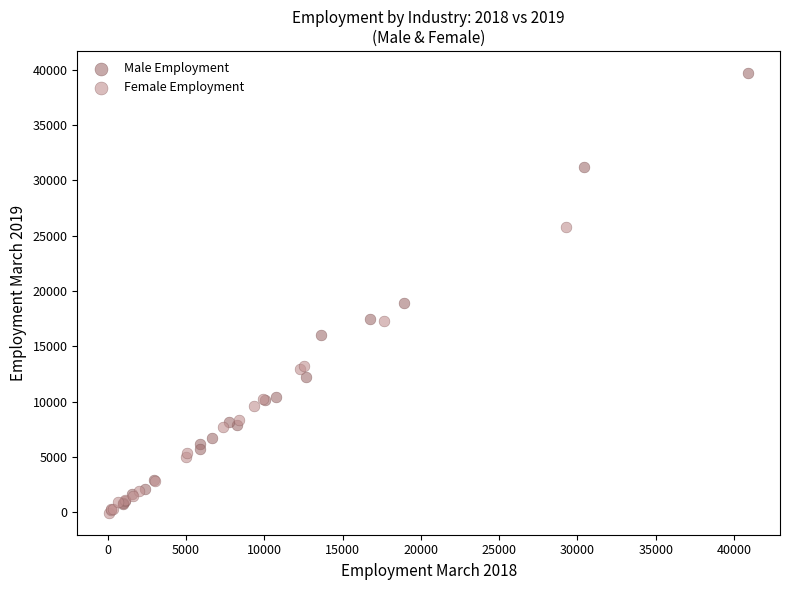

Which series reaches the maximum Y coordinate?

Male Employment